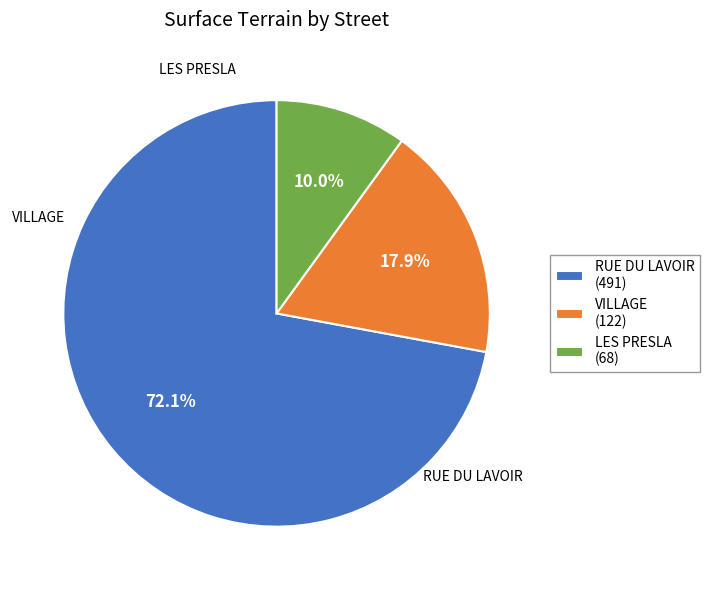

Is the sum of VILLAGE and RUE DU LAVOIR greater than half?

Yes